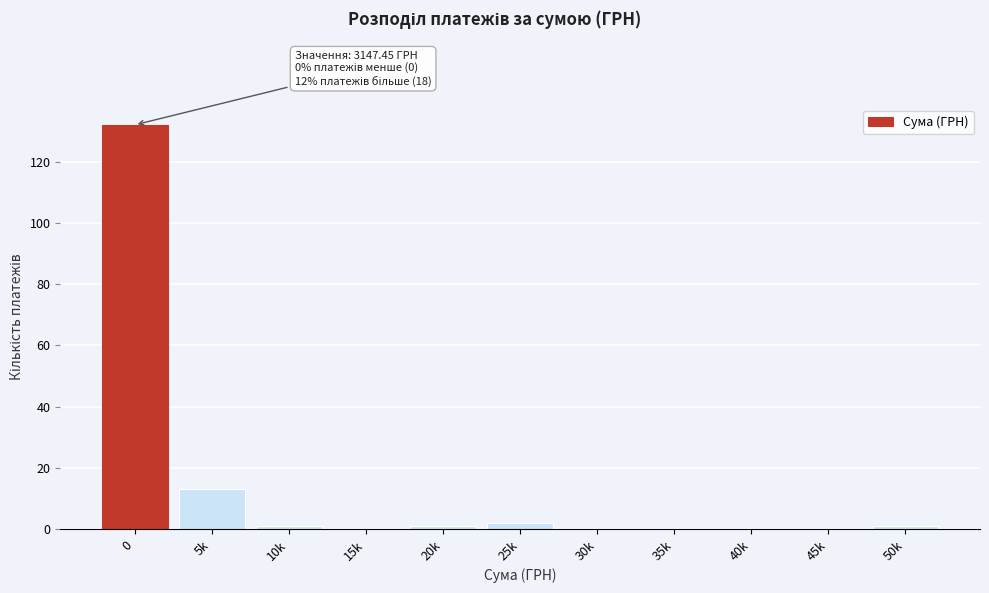

Reading left to right, extract all data points from this chart.

0=132	5k=13	10k=1	15k=0	20k=1	25k=2	30k=0	35k=0	40k=0	45k=0	50k=1